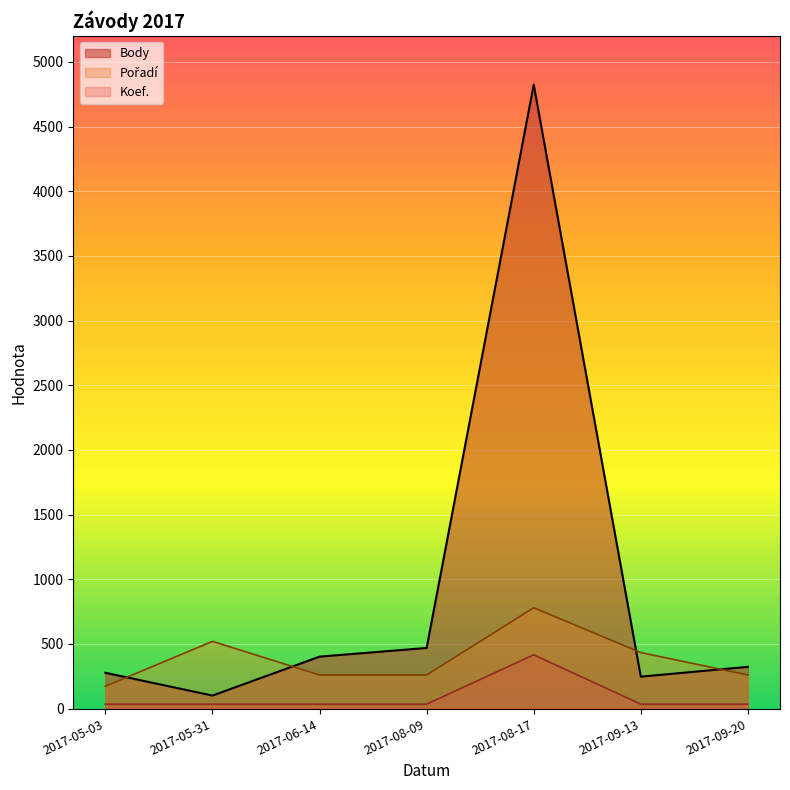

Which category has the highest value in the Pořadí series?

2017-08-17